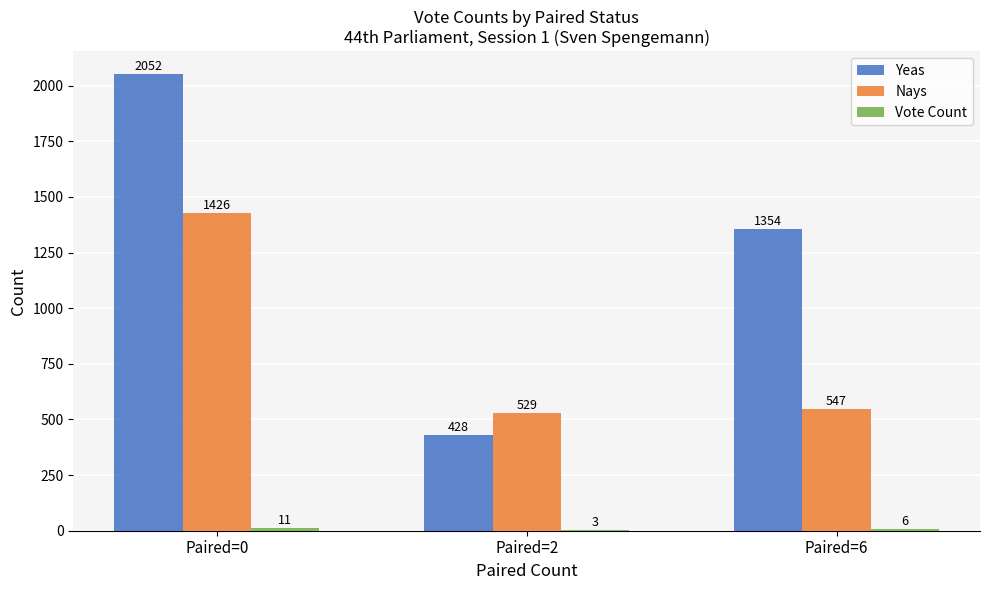

What is the greatest value displayed?

2052